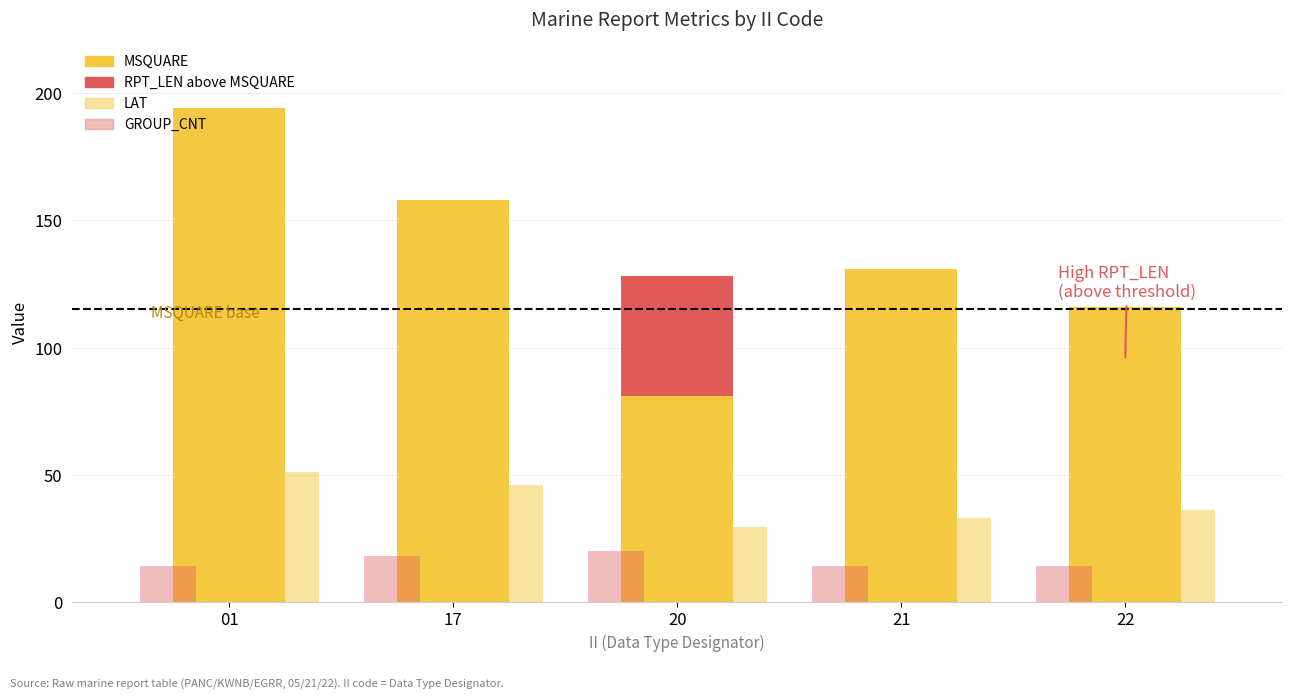

Count the GROUP_CNT values in the range 14 to 18.

4